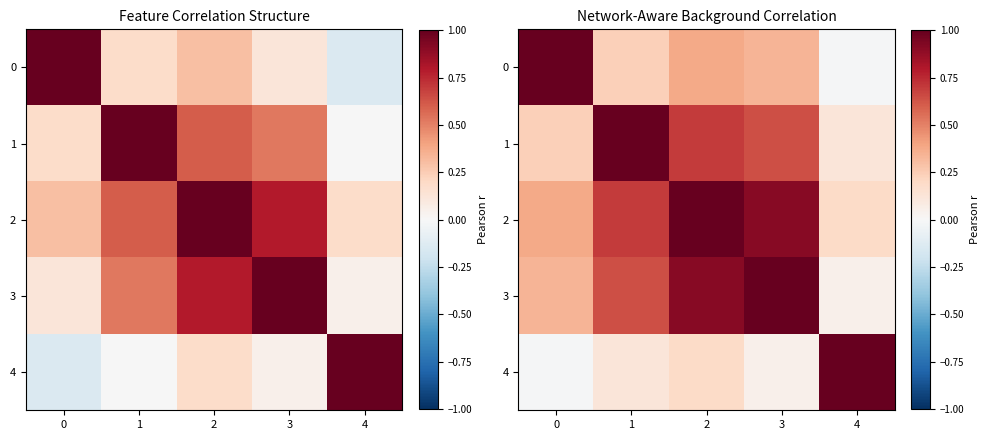

What is the average value of the 3 series?

0.6